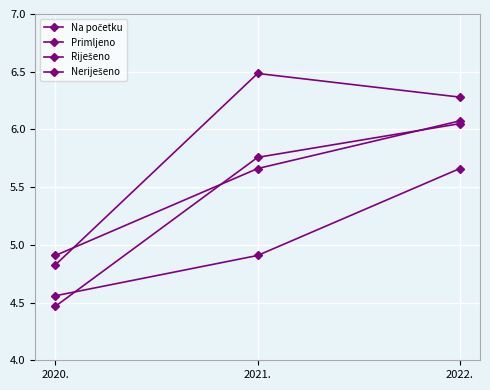

How many lines are shown in the chart?

4